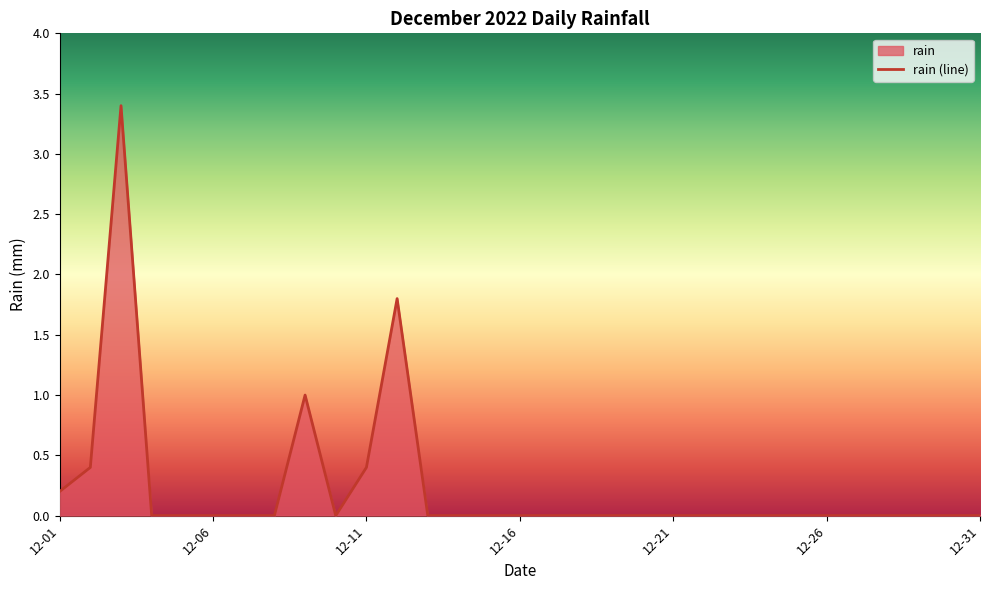

What is the difference between the maximum and minimum values?

3.4